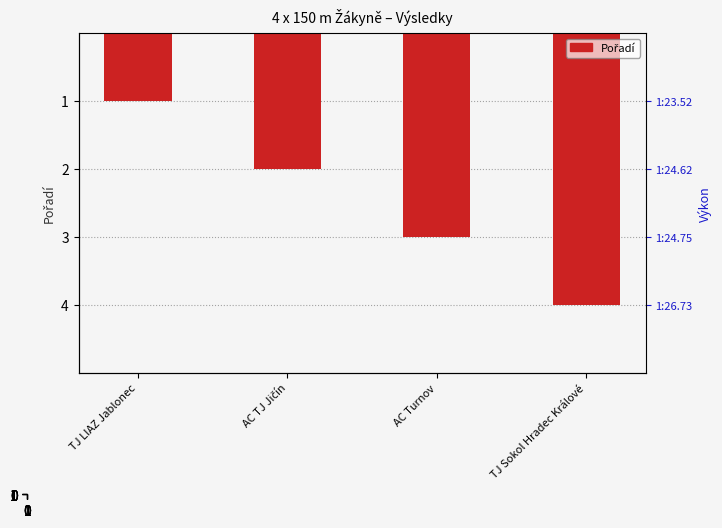

Reading right to left, list all the values displayed in this chart.

4	3	2	1